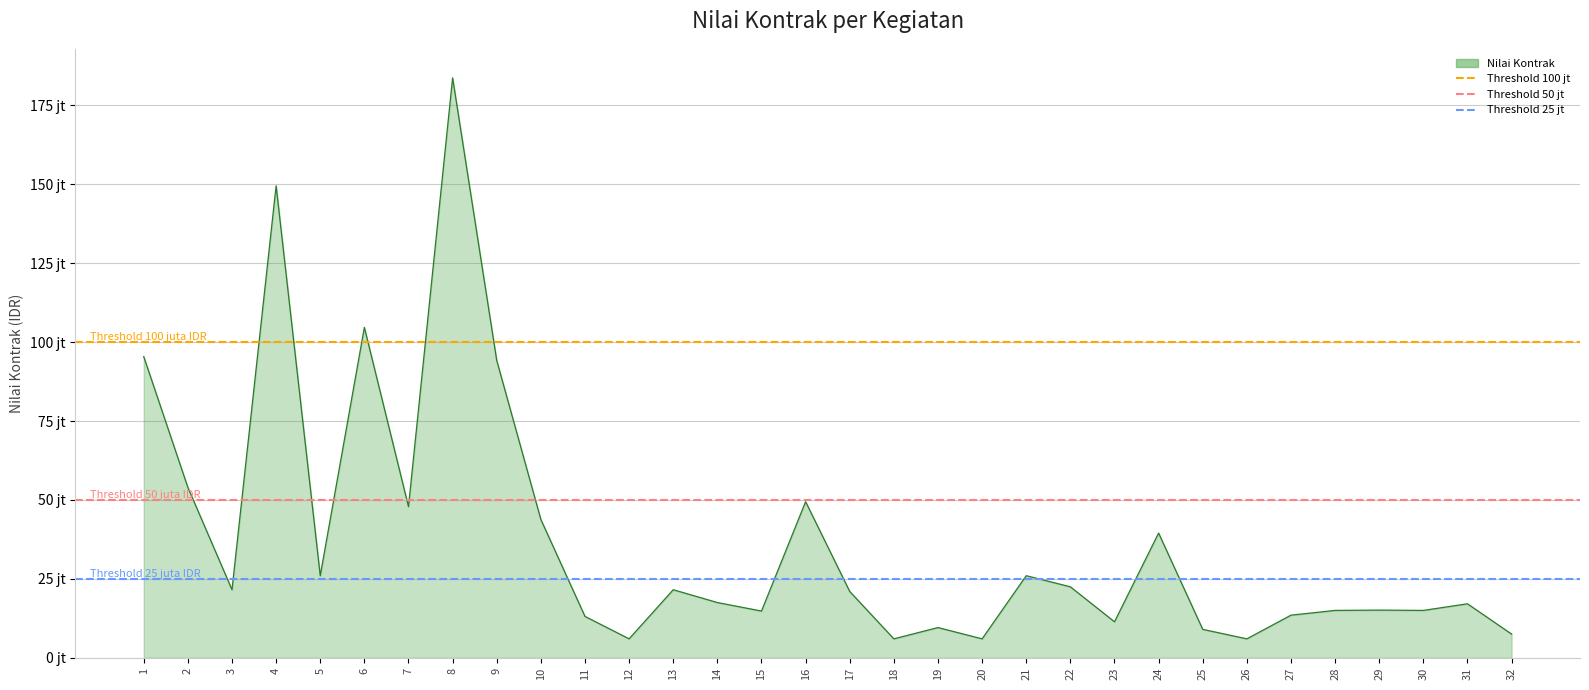

The Threshold 25 jt series shows 25000000 at 1. True or false?

True